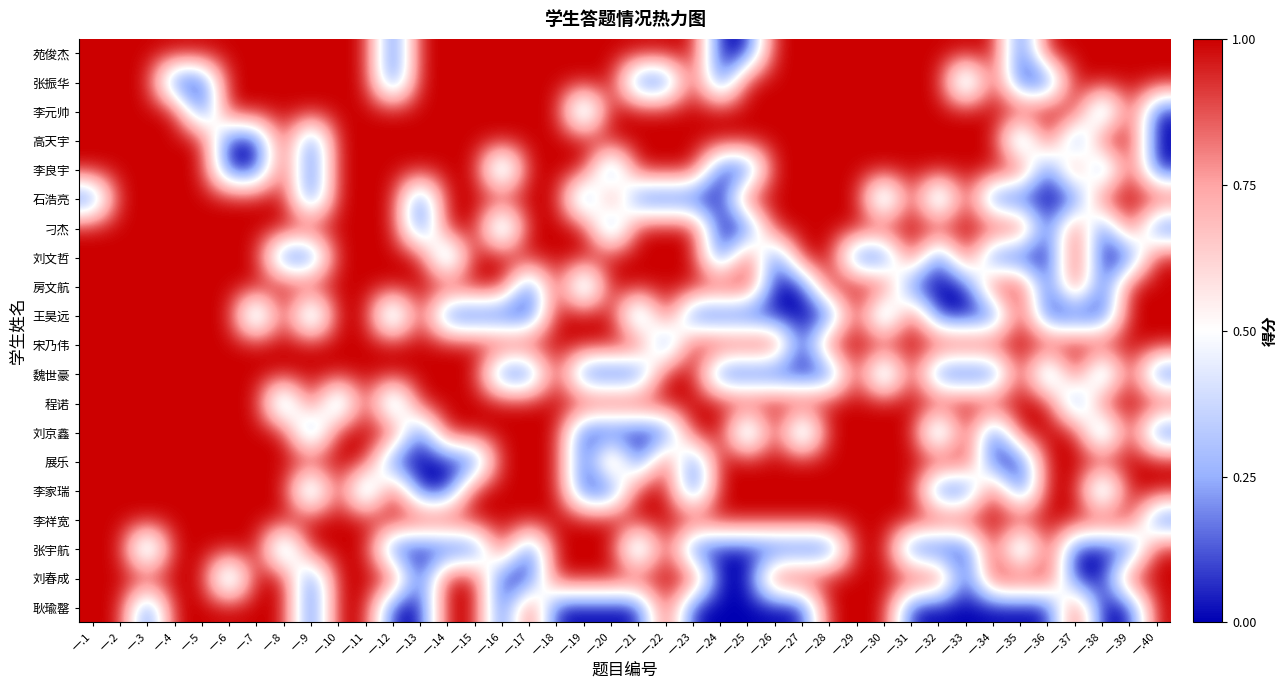

Reading right to left, what are all the values shown in this chart?

苑俊杰: 一.40=1	一.39=1	一.38=1	一.37=1	一.36=1	一.35=0	一.34=1	一.33=1	一.32=1	一.31=1	一.30=1	一.29=1	一.28=1	一.27=1	一.26=1	一.25=0	一.24=0	一.23=1	一.22=1	一.21=1	一.20=1	一.19=1	一.18=1	一.17=1	一.16=1	一.15=1	一.14=1	一.13=1	一.12=0	一.11=1	一.10=1	一.9=1	一.8=1	一.7=1	一.6=1	一.5=1	一.4=1	一.3=1	一.2=1	一.1=1
张振华: 一.40=1	一.39=1	一.38=1	一.37=1	一.36=0	一.35=0	一.34=1	一.33=0	一.32=1	一.31=1	一.30=1	一.29=1	一.28=1	一.27=1	一.26=1	一.25=1	一.24=0	一.23=1	一.22=0	一.21=0	一.20=1	一.19=1	一.18=1	一.17=1	一.16=1	一.15=1	一.14=1	一.13=1	一.12=0	一.11=1	一.10=1	一.9=1	一.8=1	一.7=1	一.6=1	一.5=0	一.4=0	一.3=1	一.2=1	一.1=1
李元帅: 一.40=0	一.39=1	一.38=0	一.37=1	一.36=1	一.35=1	一.34=1	一.33=1	一.32=1	一.31=1	一.30=1	一.29=1	一.28=1	一.27=1	一.26=1	一.25=1	一.24=1	一.23=1	一.22=1	一.21=1	一.20=1	一.19=0	一.18=1	一.17=1	一.16=1	一.15=1	一.14=1	一.13=1	一.12=1	一.11=1	一.10=1	一.9=1	一.8=1	一.7=1	一.6=1	一.5=0	一.4=1	一.3=1	一.2=1	一.1=1
高天宇: 一.40=0	一.39=1	一.38=1	一.37=0	一.36=1	一.35=0	一.34=1	一.33=1	一.32=1	一.31=1	一.30=1	一.29=1	一.28=1	一.27=1	一.26=1	一.25=1	一.24=1	一.23=1	一.22=1	一.21=1	一.20=1	一.19=1	一.18=1	一.17=1	一.16=1	一.15=1	一.14=1	一.13=1	一.12=1	一.11=1	一.10=1	一.9=0	一.8=1	一.7=0	一.6=0	一.5=1	一.4=1	一.3=1	一.2=1	一.1=1
李良宇: 一.40=0	一.39=1	一.38=0	一.37=1	一.36=0	一.35=1	一.34=1	一.33=1	一.32=1	一.31=1	一.30=1	一.29=1	一.28=1	一.27=1	一.26=1	一.25=0	一.24=0	一.23=1	一.22=1	一.21=1	一.20=0	一.19=1	一.18=1	一.17=1	一.16=0	一.15=1	一.14=1	一.13=1	一.12=1	一.11=1	一.10=1	一.9=0	一.8=1	一.7=0	一.6=0	一.5=1	一.4=1	一.3=1	一.2=1	一.1=1
石浩亮: 一.40=1	一.39=1	一.38=1	一.37=0	一.36=0	一.35=0	一.34=0	一.33=1	一.32=0	一.31=1	一.30=0	一.29=1	一.28=1	一.27=1	一.26=1	一.25=1	一.24=0	一.23=0	一.22=0	一.21=0	一.20=1	一.19=0	一.18=1	一.17=1	一.16=1	一.15=1	一.14=1	一.13=0	一.12=1	一.11=1	一.10=1	一.9=0	一.8=1	一.7=1	一.6=1	一.5=1	一.4=1	一.3=1	一.2=1	一.1=0
刁杰: 一.40=0	一.39=1	一.38=0	一.37=1	一.36=0	一.35=1	一.34=1	一.33=1	一.32=1	一.31=1	一.30=1	一.29=1	一.28=1	一.27=1	一.26=1	一.25=0	一.24=0	一.23=1	一.22=1	一.21=1	一.20=0	一.19=1	一.18=1	一.17=1	一.16=0	一.15=1	一.14=1	一.13=0	一.12=1	一.11=1	一.10=1	一.9=1	一.8=1	一.7=1	一.6=1	一.5=1	一.4=1	一.3=1	一.2=1	一.1=1
刘文哲: 一.40=1	一.39=0	一.38=0	一.37=1	一.36=0	一.35=0	一.34=0	一.33=1	一.32=0	一.31=1	一.30=0	一.29=0	一.28=1	一.27=1	一.26=0	一.25=1	一.24=0	一.23=1	一.22=1	一.21=1	一.20=1	一.19=1	一.18=1	一.17=1	一.16=1	一.15=1	一.14=0	一.13=1	一.12=1	一.11=1	一.10=1	一.9=0	一.8=0	一.7=1	一.6=1	一.5=1	一.4=1	一.3=1	一.2=1	一.1=1
房文航: 一.40=1	一.39=1	一.38=0	一.37=1	一.36=0	一.35=1	一.34=1	一.33=0	一.32=0	一.31=0	一.30=1	一.29=1	一.28=1	一.27=0	一.26=0	一.25=1	一.24=1	一.23=1	一.22=1	一.21=1	一.20=1	一.19=0	一.18=1	一.17=0	一.16=1	一.15=1	一.14=1	一.13=1	一.12=1	一.11=1	一.10=1	一.9=1	一.8=1	一.7=1	一.6=1	一.5=1	一.4=1	一.3=1	一.2=1	一.1=1
王昊远: 一.40=1	一.39=1	一.38=0	一.37=0	一.36=0	一.35=1	一.34=0	一.33=0	一.32=0	一.31=1	一.30=0	一.29=1	一.28=0	一.27=0	一.26=0	一.25=0	一.24=0	一.23=0	一.22=1	一.21=0	一.20=1	一.19=1	一.18=1	一.17=0	一.16=0	一.15=0	一.14=0	一.13=1	一.12=0	一.11=1	一.10=1	一.9=0	一.8=1	一.7=0	一.6=1	一.5=1	一.4=1	一.3=1	一.2=1	一.1=1
宋乃伟: 一.40=1	一.39=1	一.38=1	一.37=1	一.36=1	一.35=1	一.34=1	一.33=1	一.32=1	一.31=1	一.30=1	一.29=1	一.28=1	一.27=0	一.26=1	一.25=1	一.24=1	一.23=1	一.22=0	一.21=1	一.20=1	一.19=1	一.18=1	一.17=1	一.16=1	一.15=1	一.14=1	一.13=1	一.12=1	一.11=1	一.10=1	一.9=1	一.8=1	一.7=1	一.6=1	一.5=1	一.4=1	一.3=1	一.2=1	一.1=1
魏世豪: 一.40=0	一.39=1	一.38=0	一.37=1	一.36=0	一.35=1	一.34=0	一.33=0	一.32=0	一.31=1	一.30=0	一.29=1	一.28=0	一.27=0	一.26=0	一.25=0	一.24=0	一.23=1	一.22=1	一.21=0	一.20=0	一.19=0	一.18=1	一.17=0	一.16=0	一.15=1	一.14=1	一.13=1	一.12=1	一.11=1	一.10=1	一.9=1	一.8=1	一.7=1	一.6=1	一.5=1	一.4=1	一.3=1	一.2=1	一.1=1
程诺: 一.40=1	一.39=1	一.38=1	一.37=0	一.36=1	一.35=1	一.34=1	一.33=1	一.32=1	一.31=1	一.30=1	一.29=1	一.28=1	一.27=1	一.26=1	一.25=1	一.24=1	一.23=1	一.22=1	一.21=1	一.20=1	一.19=1	一.18=1	一.17=1	一.16=1	一.15=1	一.14=1	一.13=1	一.12=0	一.11=1	一.10=0	一.9=1	一.8=0	一.7=1	一.6=1	一.5=1	一.4=1	一.3=1	一.2=1	一.1=1
刘京鑫: 一.40=0	一.39=1	一.38=0	一.37=1	一.36=1	一.35=1	一.34=0	一.33=1	一.32=0	一.31=1	一.30=1	一.29=1	一.28=1	一.27=0	一.26=1	一.25=0	一.24=1	一.23=1	一.22=0	一.21=0	一.20=0	一.19=0	一.18=1	一.17=1	一.16=1	一.15=1	一.14=1	一.13=0	一.12=1	一.11=1	一.10=1	一.9=0	一.8=1	一.7=1	一.6=1	一.5=1	一.4=1	一.3=1	一.2=1	一.1=1
展乐: 一.40=1	一.39=1	一.38=1	一.37=1	一.36=1	一.35=0	一.34=0	一.33=1	一.32=1	一.31=1	一.30=1	一.29=1	一.28=1	一.27=1	一.26=1	一.25=1	一.24=1	一.23=0	一.22=1	一.21=0	一.20=1	一.19=0	一.18=1	一.17=1	一.16=1	一.15=0	一.14=0	一.13=0	一.12=0	一.11=1	一.10=1	一.9=1	一.8=1	一.7=1	一.6=1	一.5=1	一.4=1	一.3=1	一.2=1	一.1=1
李家瑞: 一.40=1	一.39=1	一.38=0	一.37=1	一.36=1	一.35=0	一.34=1	一.33=0	一.32=0	一.31=1	一.30=1	一.29=1	一.28=1	一.27=1	一.26=1	一.25=1	一.24=1	一.23=0	一.22=1	一.21=1	一.20=0	一.19=0	一.18=1	一.17=1	一.16=1	一.15=1	一.14=0	一.13=0	一.12=1	一.11=0	一.10=1	一.9=0	一.8=1	一.7=1	一.6=1	一.5=1	一.4=1	一.3=1	一.2=1	一.1=1
李祥宽: 一.40=0	一.39=1	一.38=1	一.37=1	一.36=1	一.35=1	一.34=1	一.33=1	一.32=1	一.31=1	一.30=1	一.29=1	一.28=1	一.27=1	一.26=1	一.25=1	一.24=1	一.23=1	一.22=1	一.21=1	一.20=1	一.19=1	一.18=1	一.17=1	一.16=1	一.15=1	一.14=1	一.13=1	一.12=1	一.11=1	一.10=1	一.9=1	一.8=1	一.7=1	一.6=1	一.5=1	一.4=1	一.3=1	一.2=1	一.1=1
张宇航: 一.40=1	一.39=0	一.38=0	一.37=0	一.36=1	一.35=0	一.34=1	一.33=0	一.32=0	一.31=0	一.30=1	一.29=1	一.28=0	一.27=0	一.26=0	一.25=0	一.24=0	一.23=0	一.22=1	一.21=0	一.20=1	一.19=1	一.18=1	一.17=0	一.16=1	一.15=0	一.14=0	一.13=0	一.12=0	一.11=1	一.10=1	一.9=1	一.8=0	一.7=1	一.6=1	一.5=1	一.4=1	一.3=0	一.2=1	一.1=1
刘春成: 一.40=1	一.39=1	一.38=0	一.37=0	一.36=1	一.35=1	一.34=1	一.33=0	一.32=1	一.31=1	一.30=1	一.29=1	一.28=1	一.27=1	一.26=1	一.25=0	一.24=0	一.23=1	一.22=1	一.21=1	一.20=1	一.19=1	一.18=1	一.17=0	一.16=0	一.15=1	一.14=1	一.13=0	一.12=1	一.11=1	一.10=1	一.9=0	一.8=1	一.7=1	一.6=0	一.5=1	一.4=1	一.3=1	一.2=1	一.1=1
耿瑜罄: 一.40=1	一.39=0	一.38=0	一.37=1	一.36=0	一.35=0	一.34=0	一.33=0	一.32=0	一.31=0	一.30=1	一.29=1	一.28=1	一.27=0	一.26=0	一.25=0	一.24=0	一.23=0	一.22=1	一.21=0	一.20=0	一.19=0	一.18=0	一.17=1	一.16=0	一.15=1	一.14=1	一.13=0	一.12=0	一.11=1	一.10=1	一.9=0	一.8=1	一.7=1	一.6=1	一.5=1	一.4=1	一.3=0	一.2=1	一.1=1